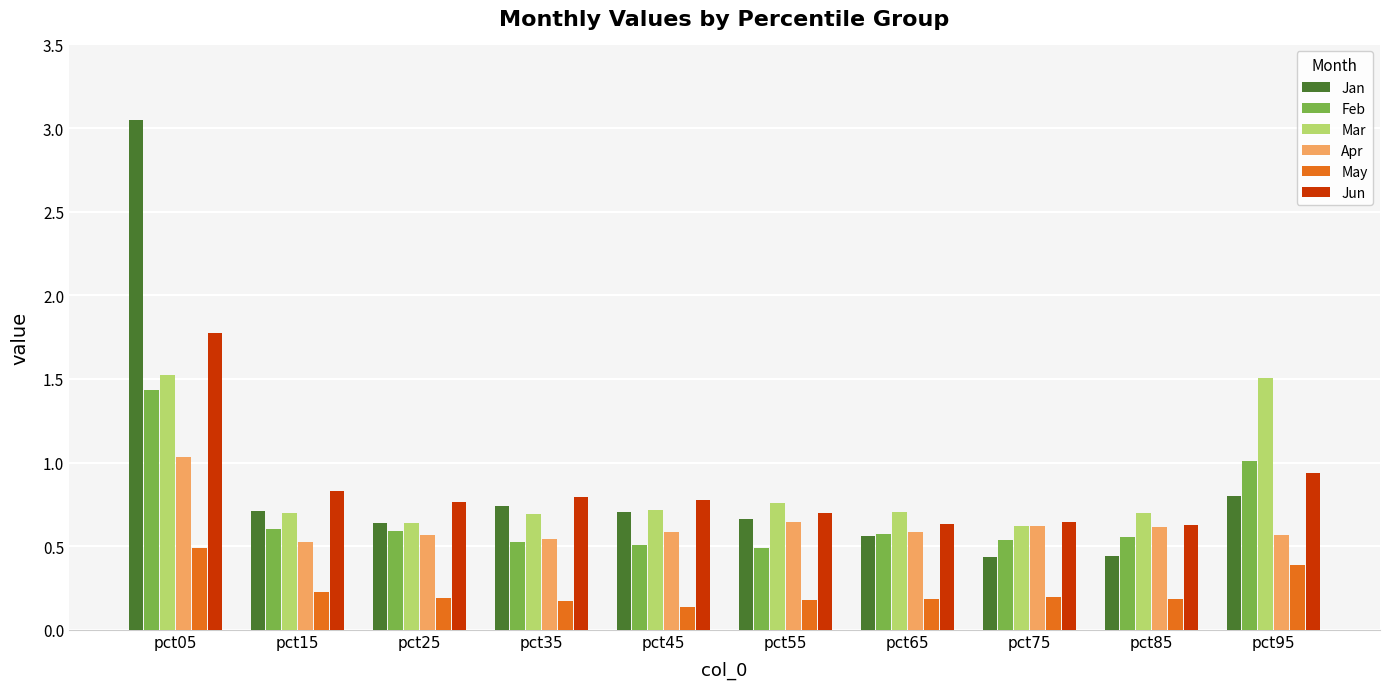

Is it true that Feb equals 1.0 at pct95?

True